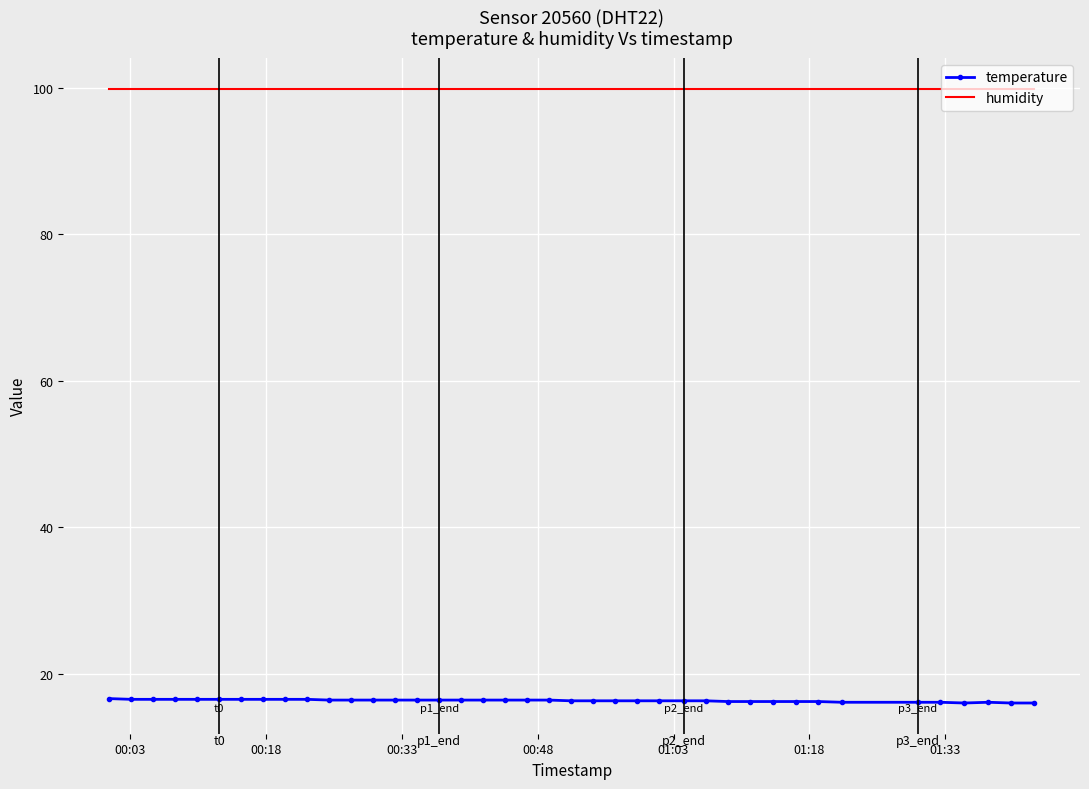

Rank the series by their average value, from lowest to highest.

temperature, humidity